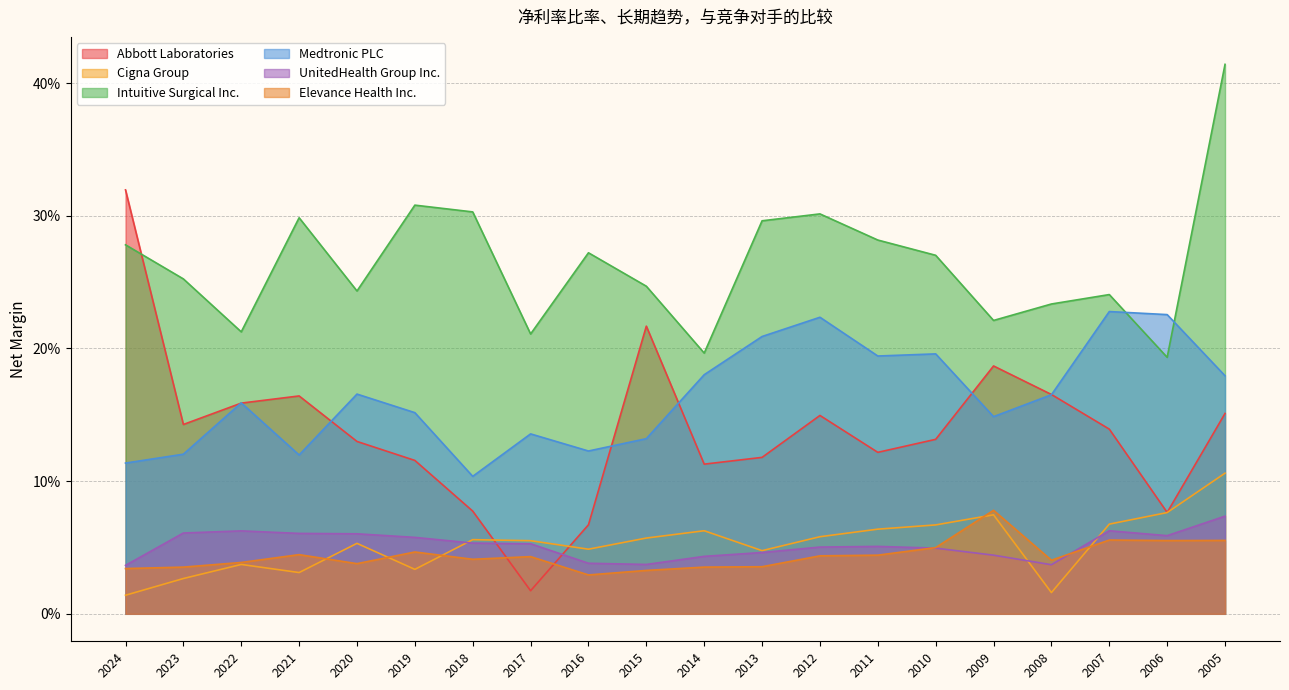

Read the Abbott Laboratories value at 2019.

0.1